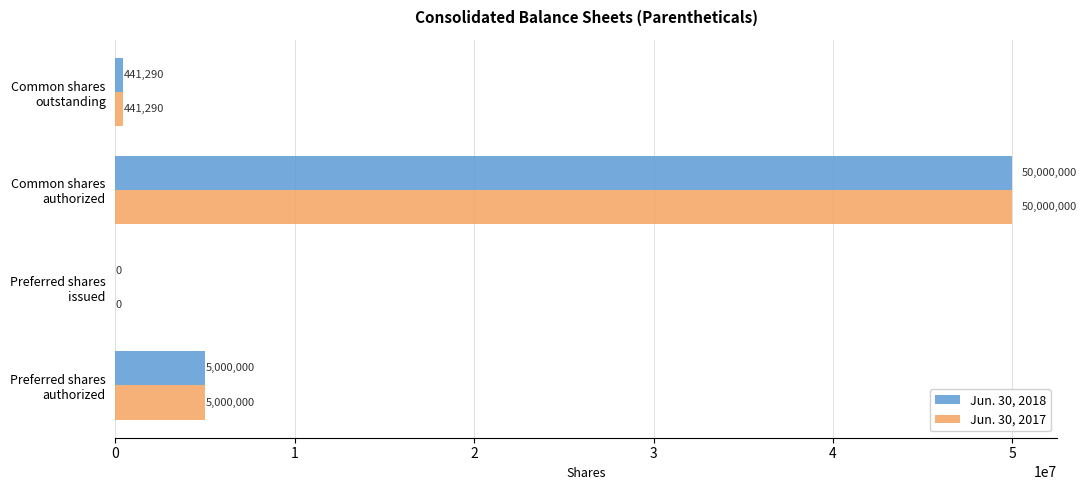

What is the highest value of the Jun. 30, 2017 series?

50000000